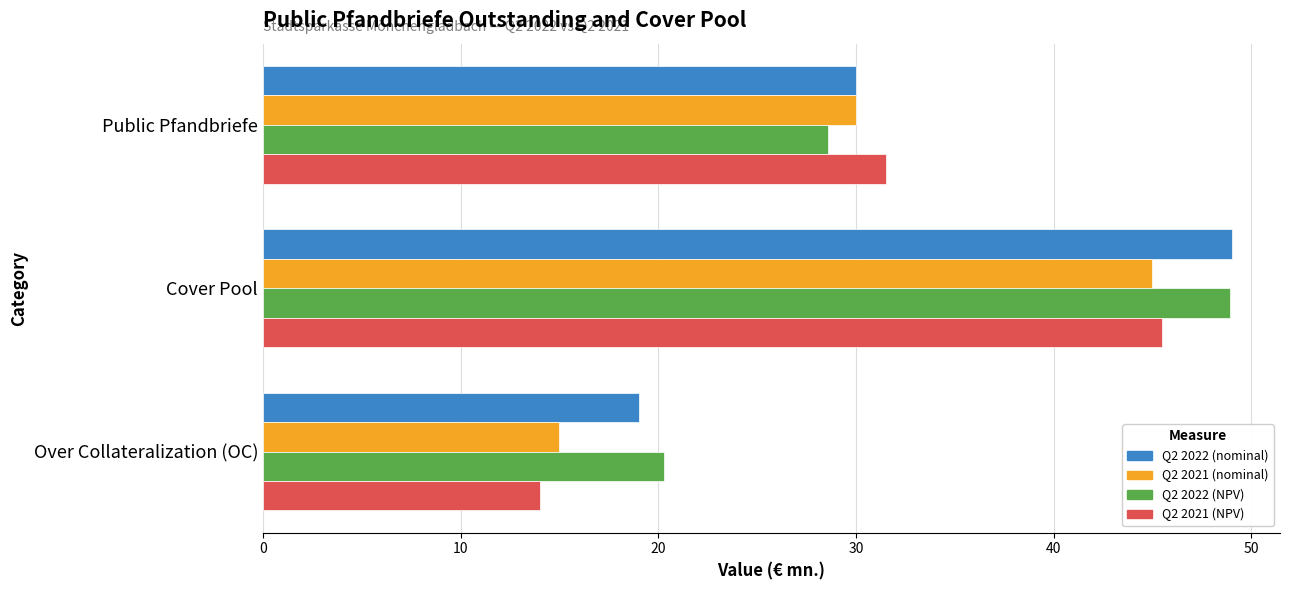

What is the difference between the highest and lowest values at Over Collateralization (OC)?

6.3